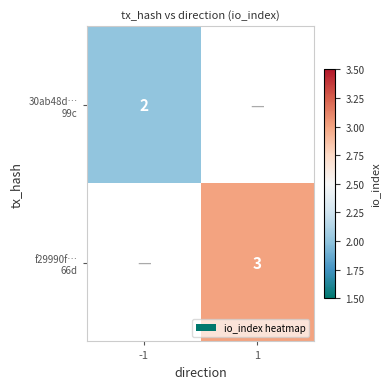

Which label corresponds to the smallest value in the chart?

-1